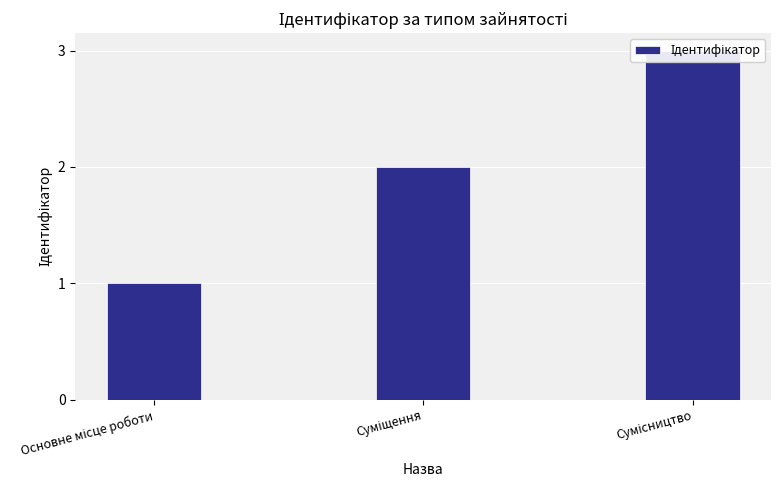

Reading left to right, what are all the values shown in this chart?

Основне місце роботи=1	Суміщення=2	Сумісництво=3